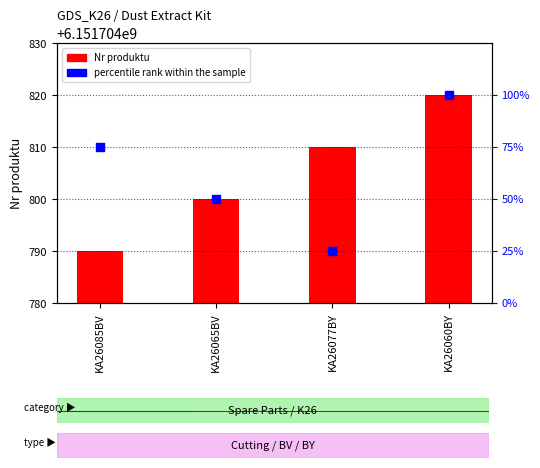

Which series has the widest spread of Y values?

percentile rank within the sample